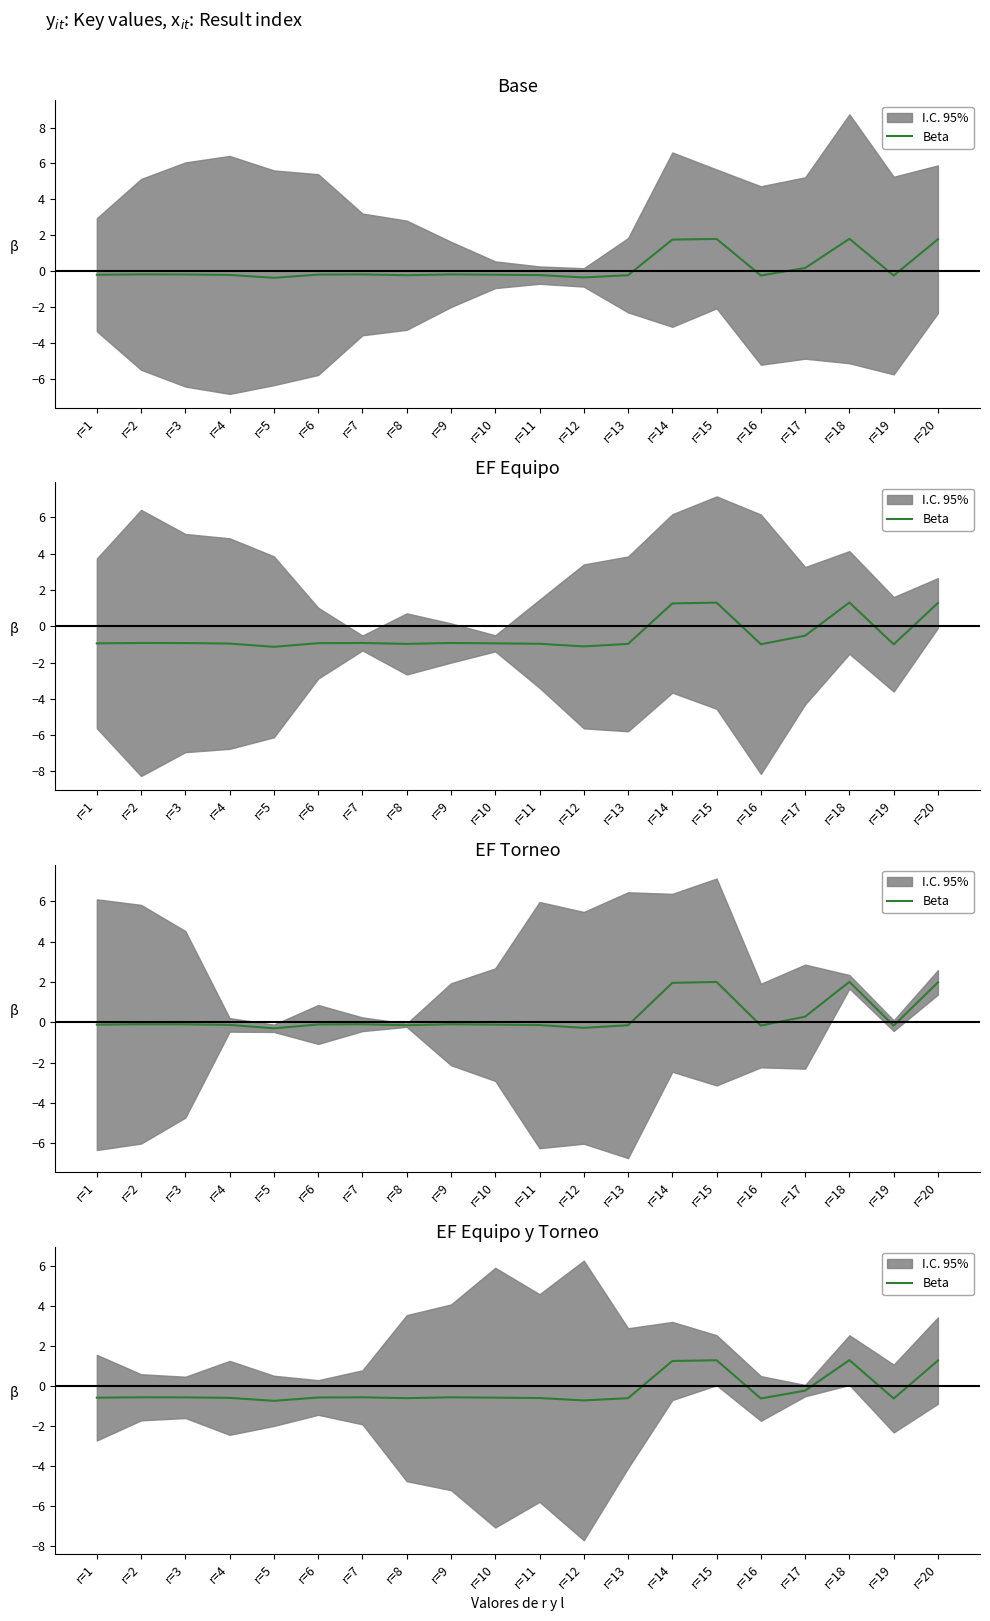

Reading right to left, extract all data points from this chart.

r=20=1.3	r=19=-0.6	r=18=1.3	r=17=-0.2	r=16=-0.6	r=15=1.3	r=14=1.3	r=13=-0.6	r=12=-0.7	r=11=-0.6	r=10=-0.6	r=9=-0.6	r=8=-0.6	r=7=-0.6	r=6=-0.6	r=5=-0.7	r=4=-0.6	r=3=-0.6	r=2=-0.6	r=1=-0.6